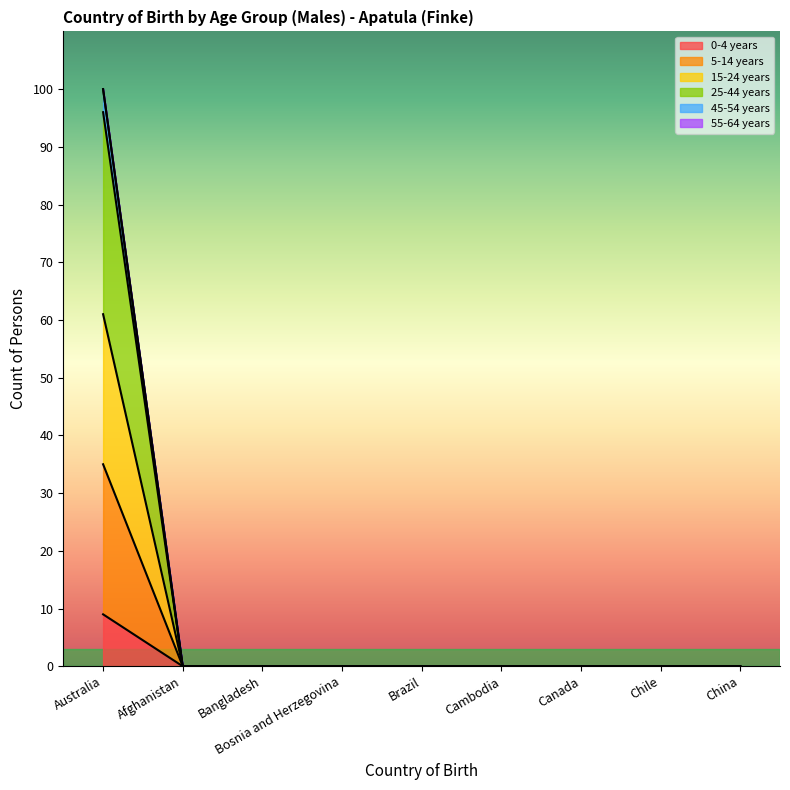

Reading left to right, list all the values displayed in this chart.

0-4 years: Australia=9	Afghanistan=0	Bangladesh=0	Bosnia and Herzegovina=0	Brazil=0	Cambodia=0	Canada=0	Chile=0	China=0
5-14 years: Australia=35	Afghanistan=0	Bangladesh=0	Bosnia and Herzegovina=0	Brazil=0	Cambodia=0	Canada=0	Chile=0	China=0
15-24 years: Australia=61	Afghanistan=0	Bangladesh=0	Bosnia and Herzegovina=0	Brazil=0	Cambodia=0	Canada=0	Chile=0	China=0
25-44 years: Australia=96	Afghanistan=0	Bangladesh=0	Bosnia and Herzegovina=0	Brazil=0	Cambodia=0	Canada=0	Chile=0	China=0
45-54 years: Australia=100	Afghanistan=0	Bangladesh=0	Bosnia and Herzegovina=0	Brazil=0	Cambodia=0	Canada=0	Chile=0	China=0